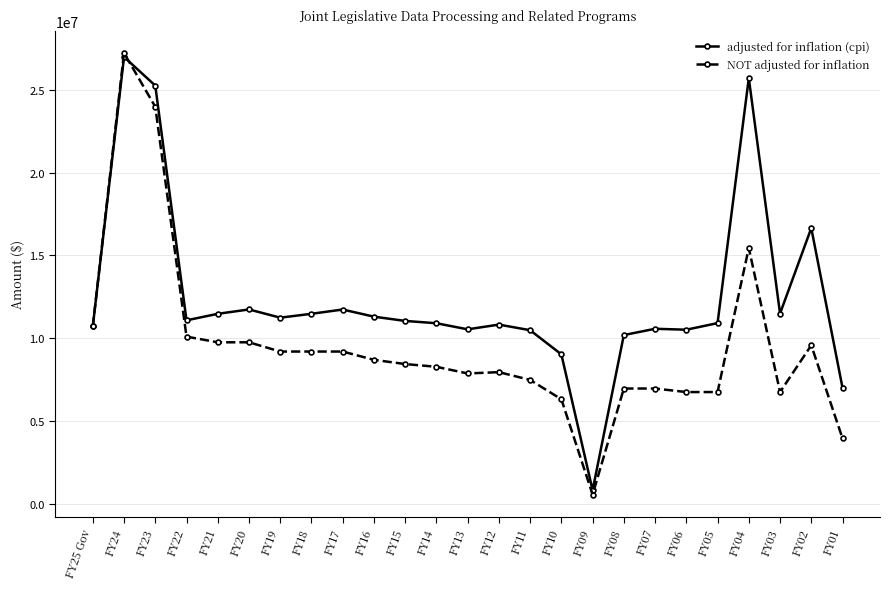

How many distinct data groups are displayed?

2